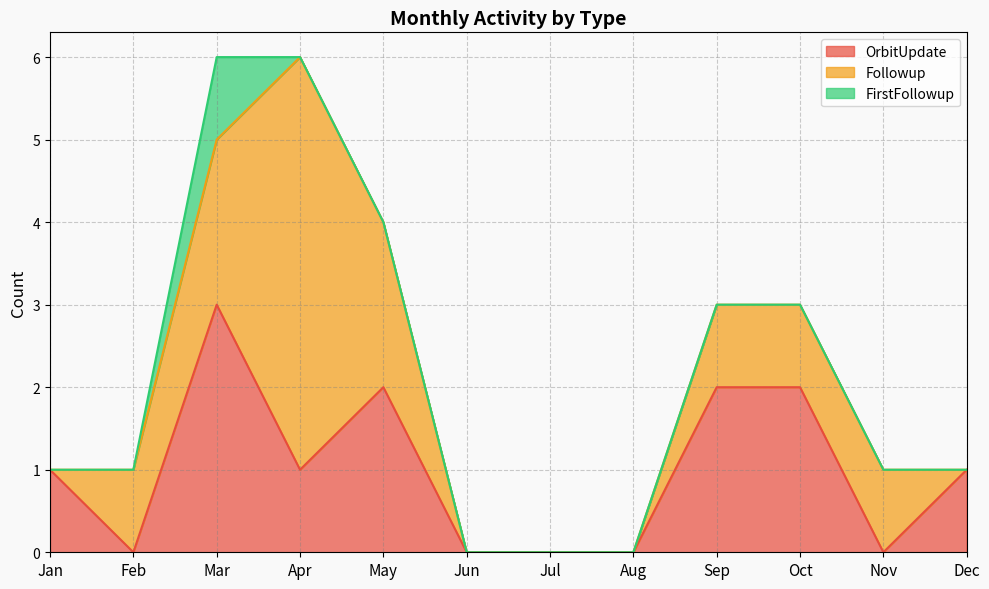

Reading left to right, what are all the values shown in this chart?

OrbitUpdate: 1	0	3	1	2	0	0	0	2	2	0	1
Followup: 0	1	2	5	2	0	0	0	1	1	1	0
FirstFollowup: 0	0	1	0	0	0	0	0	0	0	0	0